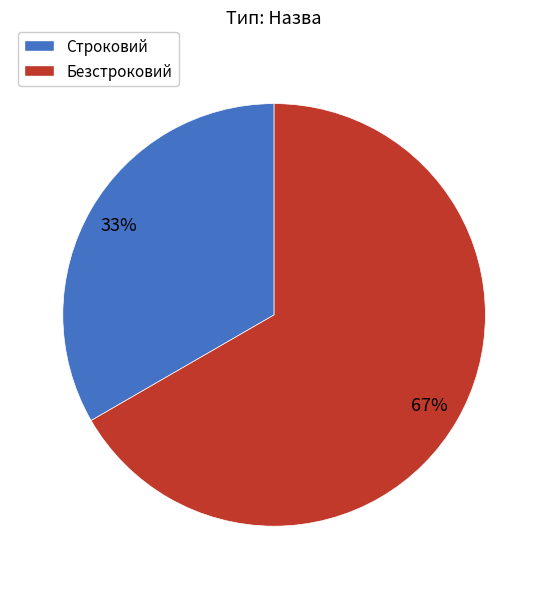

To the nearest percent, what is the average slice percentage?

50%